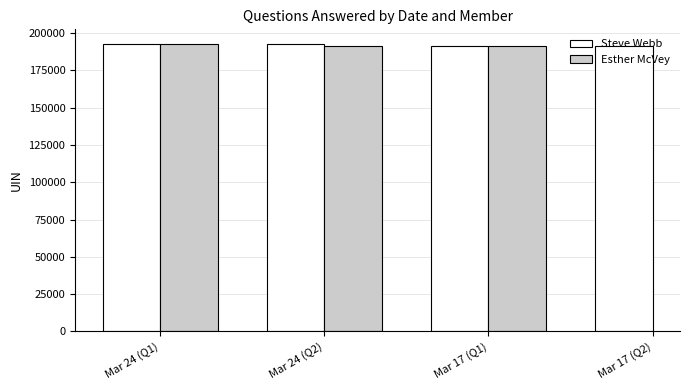

At which label is Esther McVey closest to 191960?

Mar 17 (Q1)